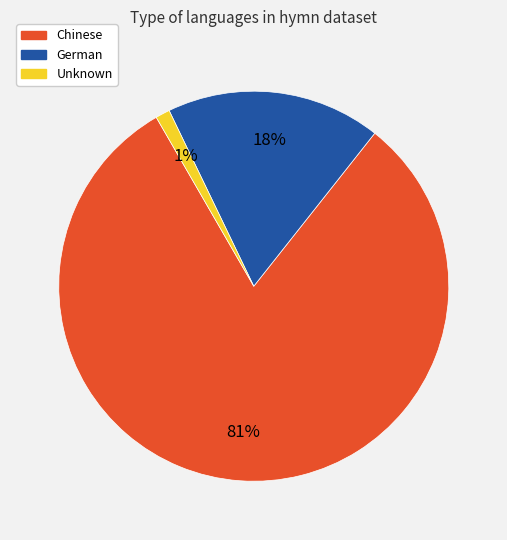

How many slices are in this pie chart?

3